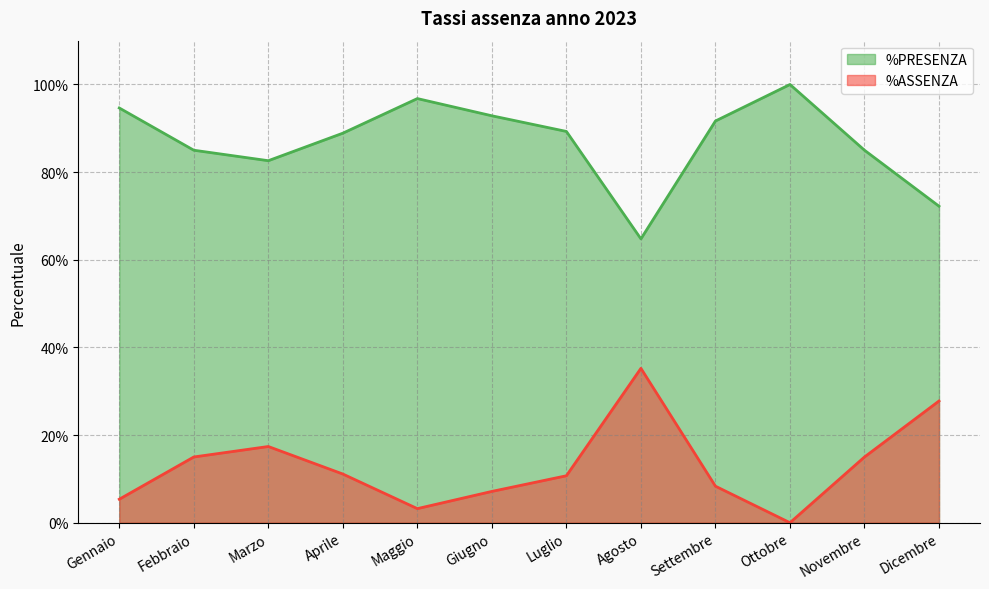

What is the label of the 12th point from the left?

Dicembre